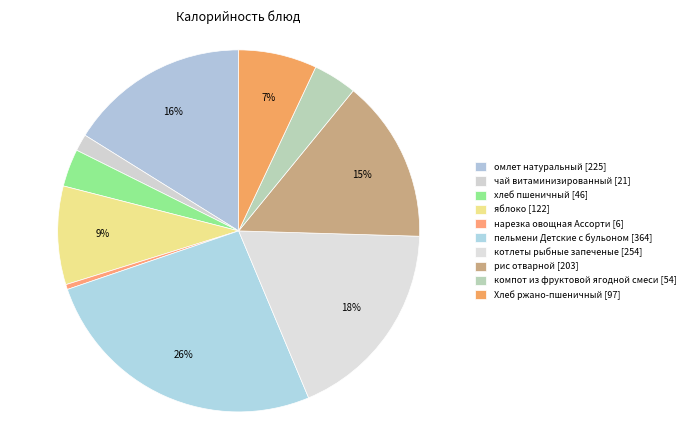

Is it true that омлет натуральный is 16% of the pie?

True